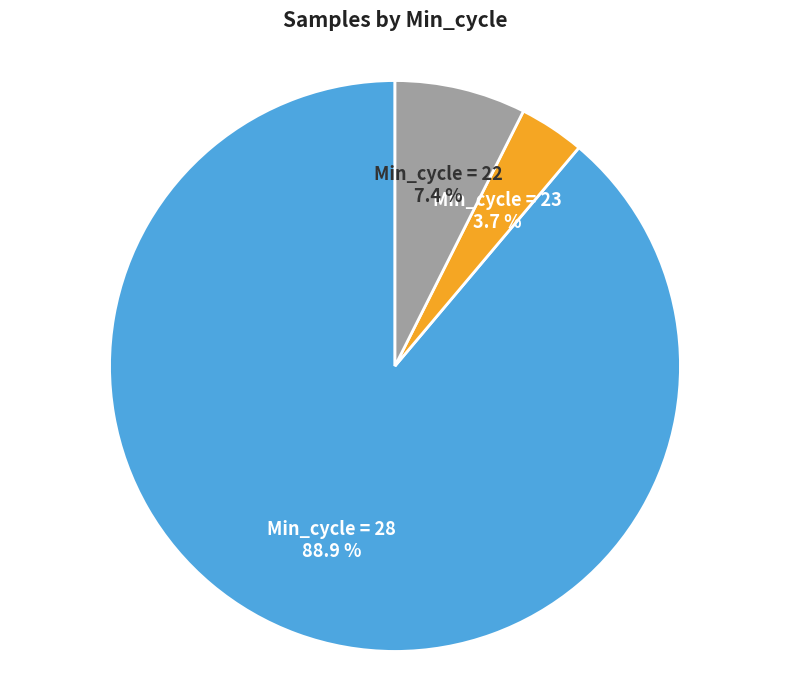

Count the number of slices in the pie.

3